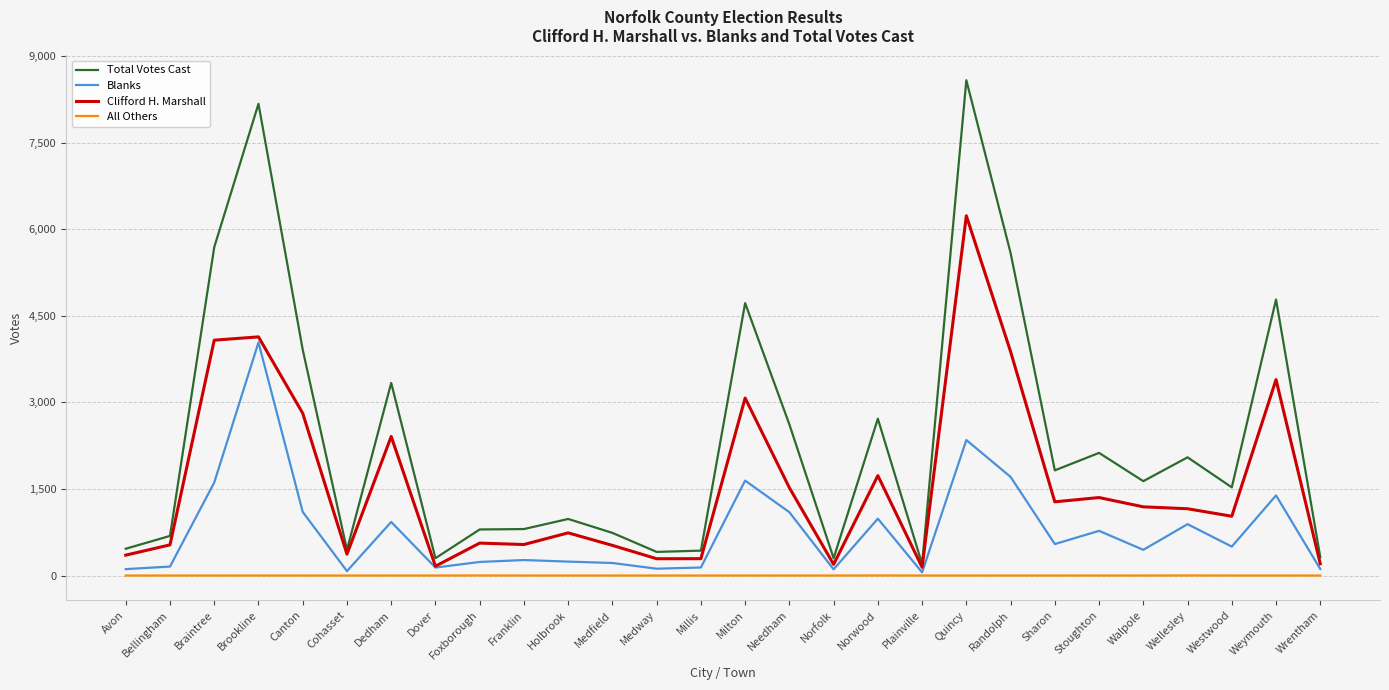

The value of Total Votes Cast at Quincy is 8582. True or false?

True